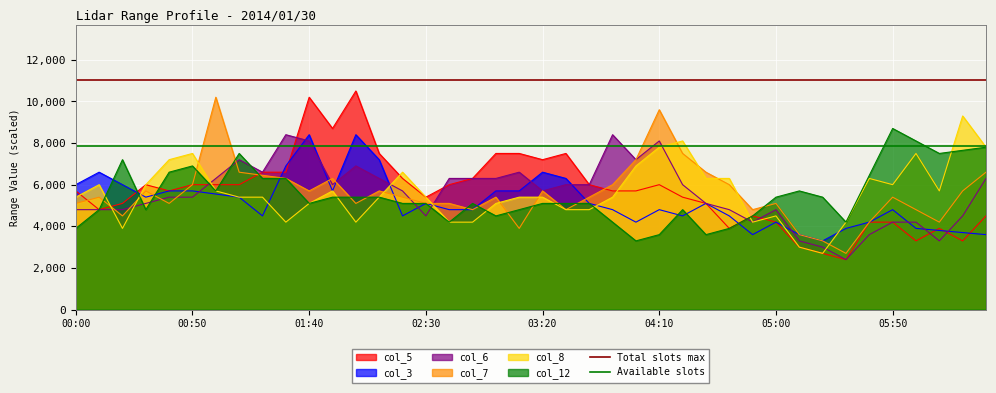

True or false: Available slots has a value of 7875 at 00:00.

True